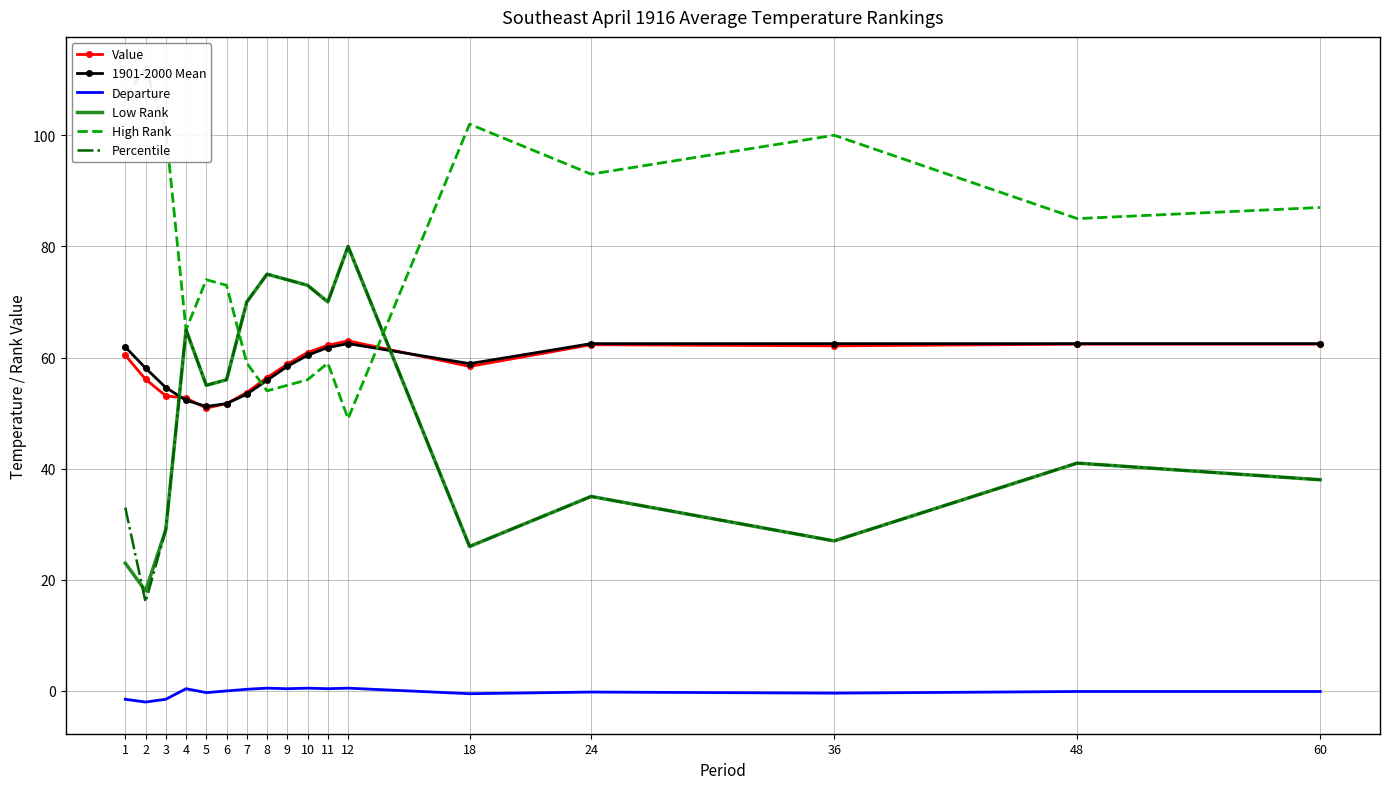

At which category is the sum across all series the highest?

12